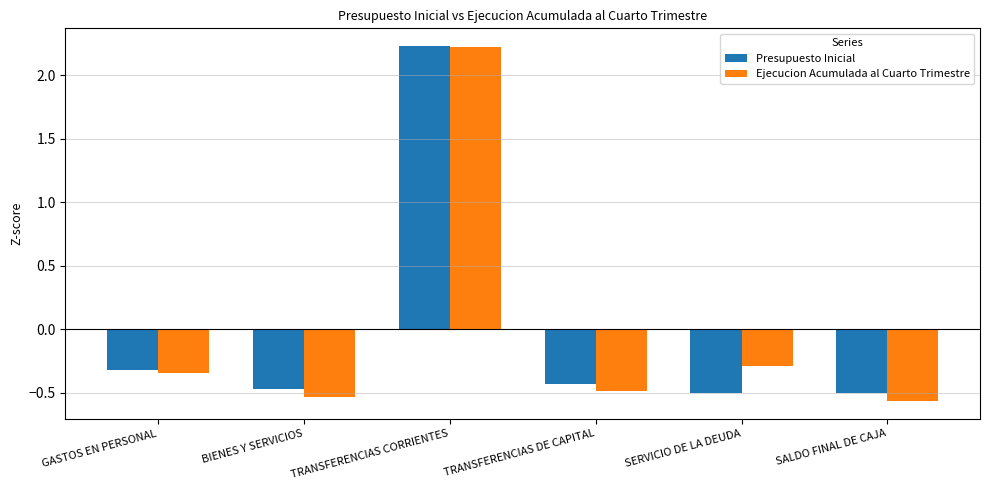

How many groups of bars are there?

6